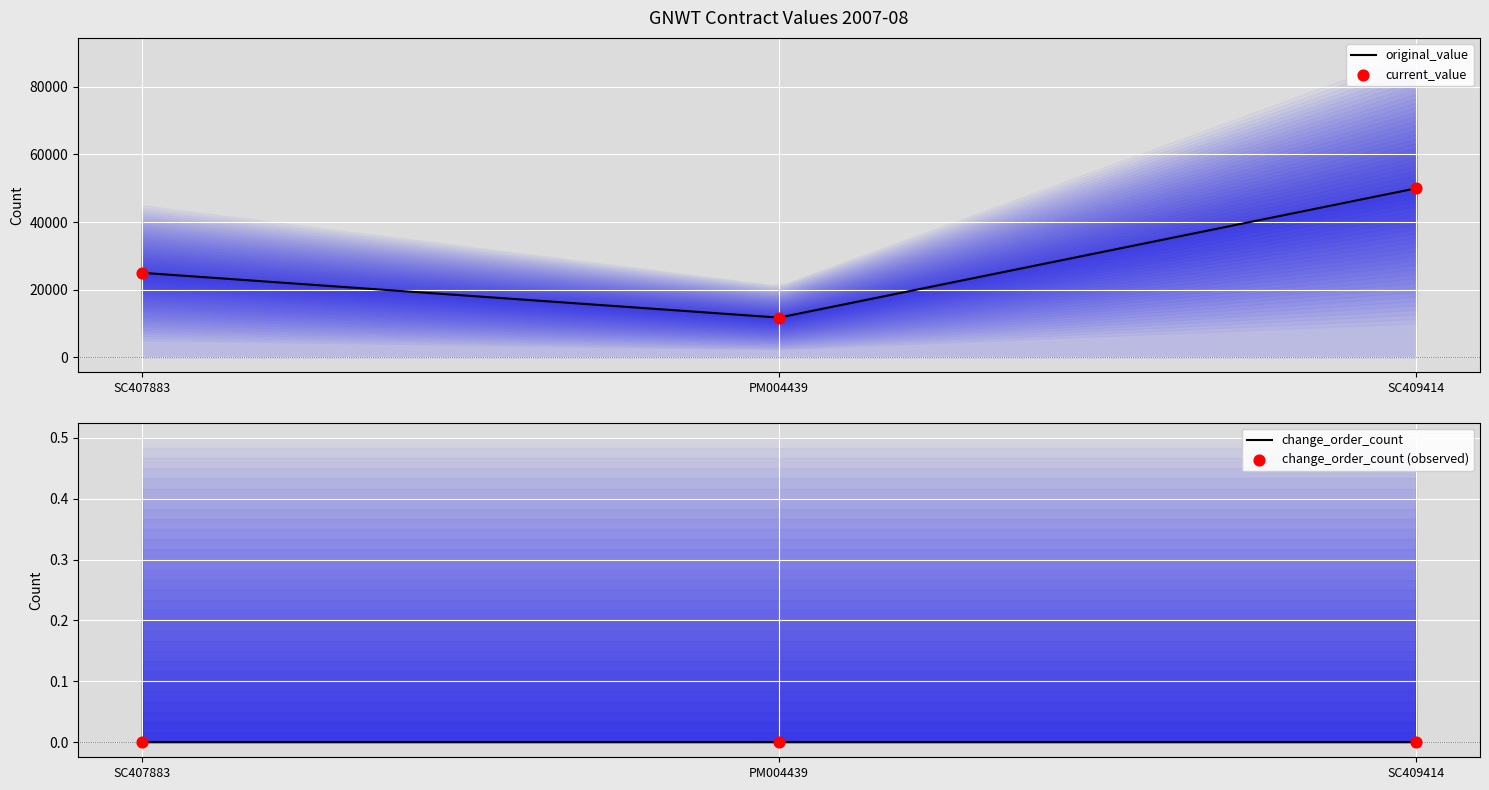

Which series has the largest total across all categories?

original_value